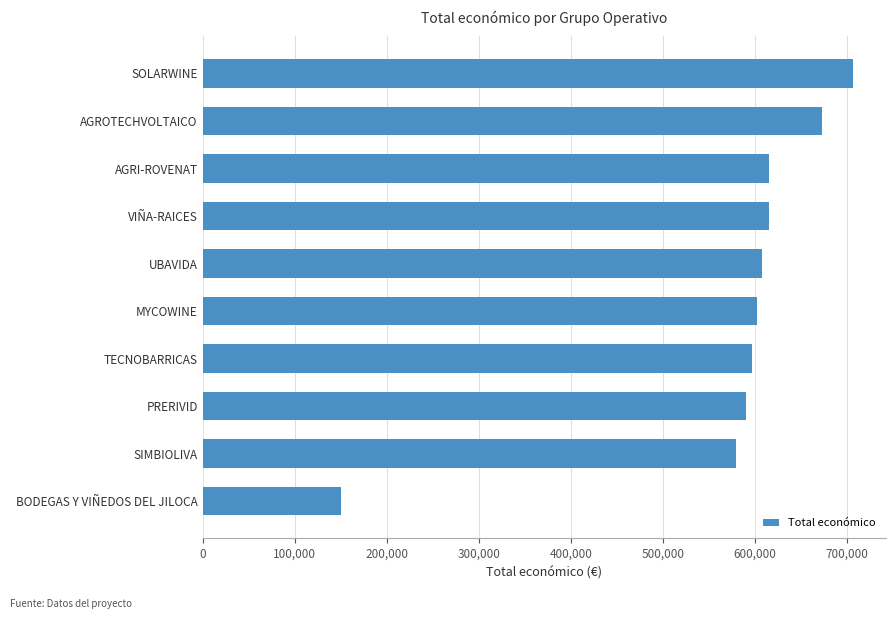

True or false: the data shows 815253.3 at MYCOWINE.

False